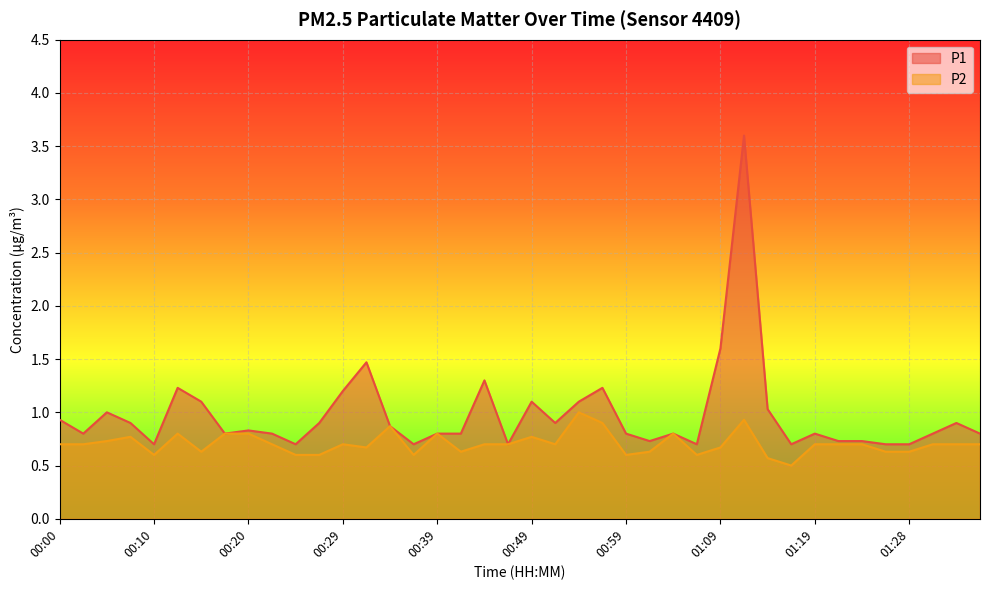

What is the sum of the P1 values at 00:47 and 00:25?

1.4